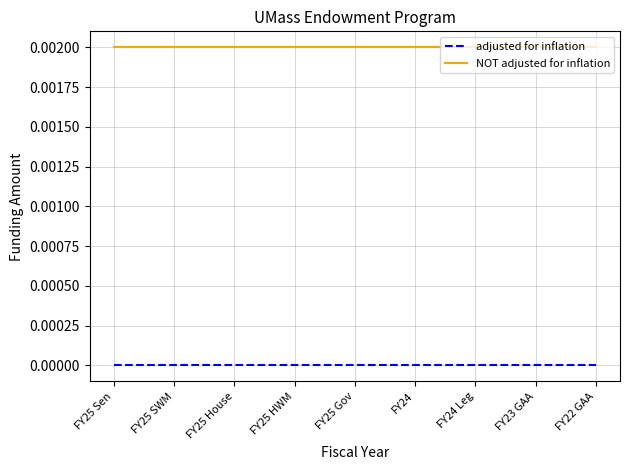

How many lines are shown in the chart?

2